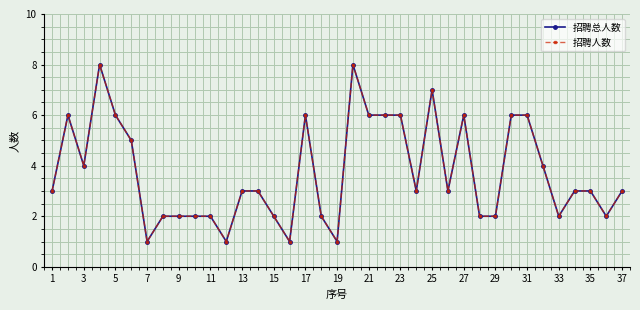

What is the difference between the maximum and minimum values in the 招聘人数 series?

7